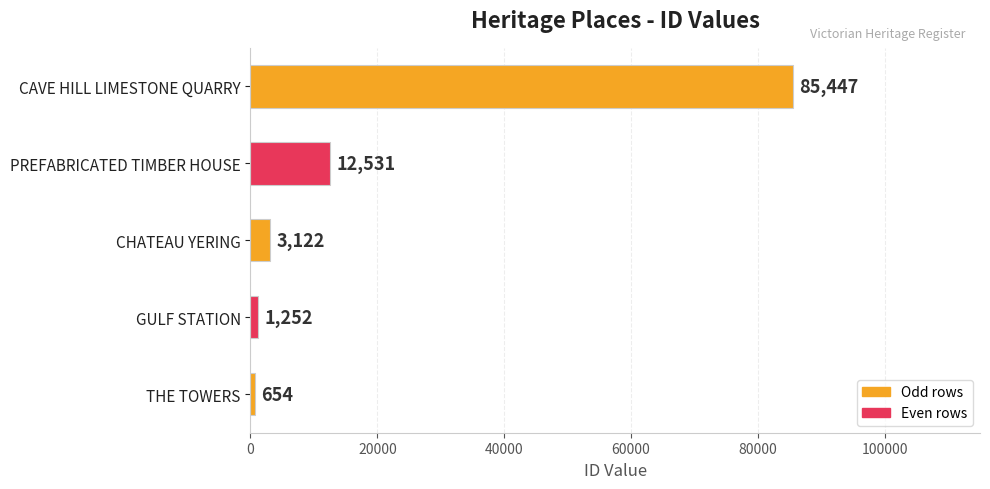

Are the bars grouped side by side (vs. stacked)?

No